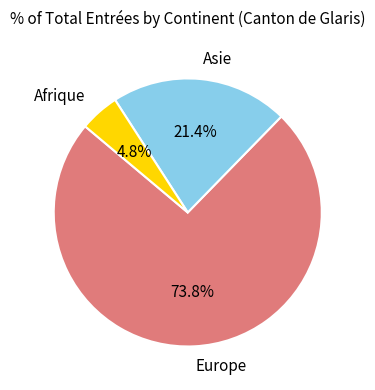

How many slices are in this pie chart?

3